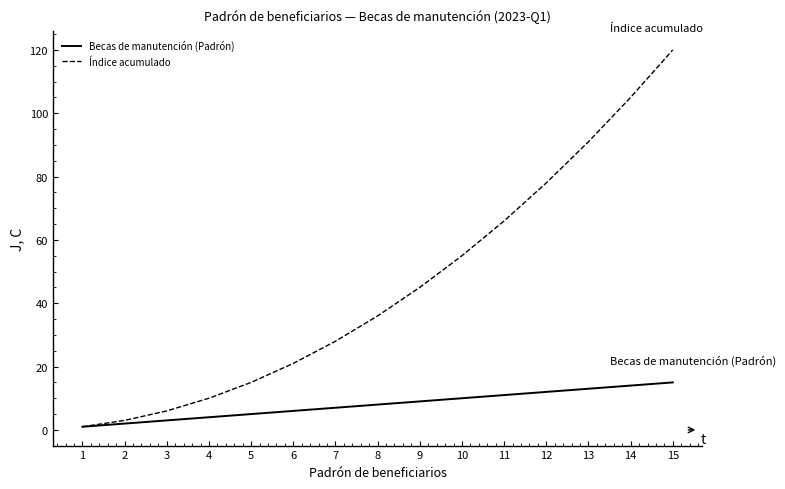

Is the value of Índice acumulado at 7 greater than the value of Becas de manutención (Padrón) at 8?

Yes